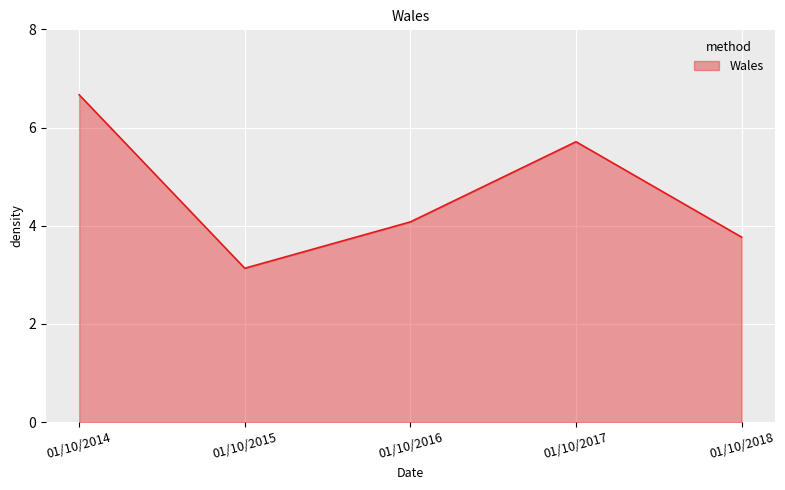

At which category does the data reach its first local peak?

01/10/2017